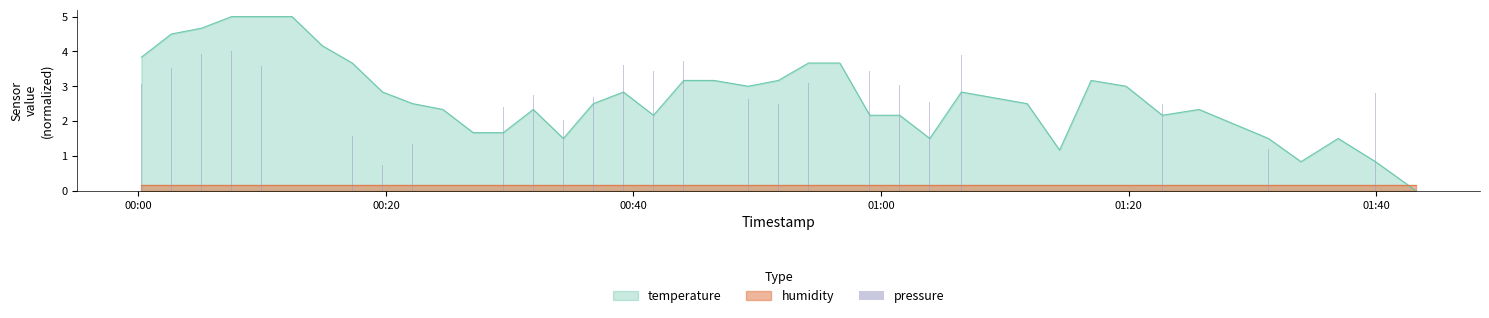

Does the chart contain any negative values?

No